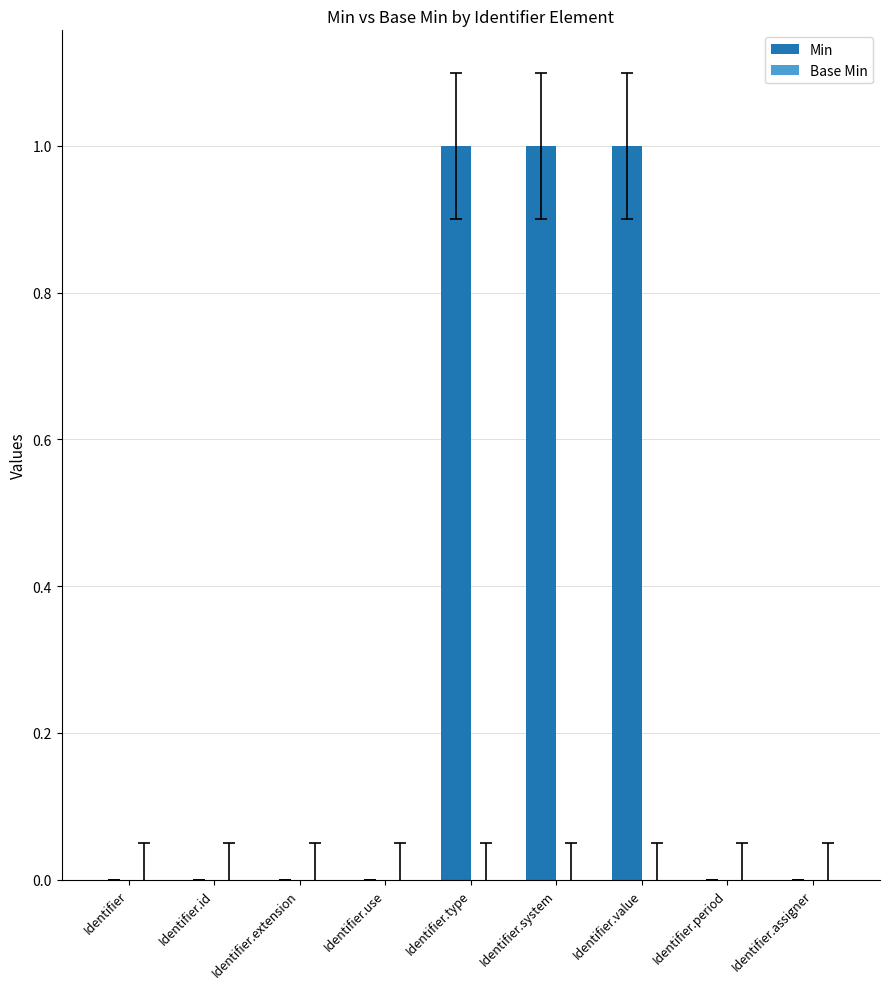

Is it true that the value at Identifier.period is 0?

True